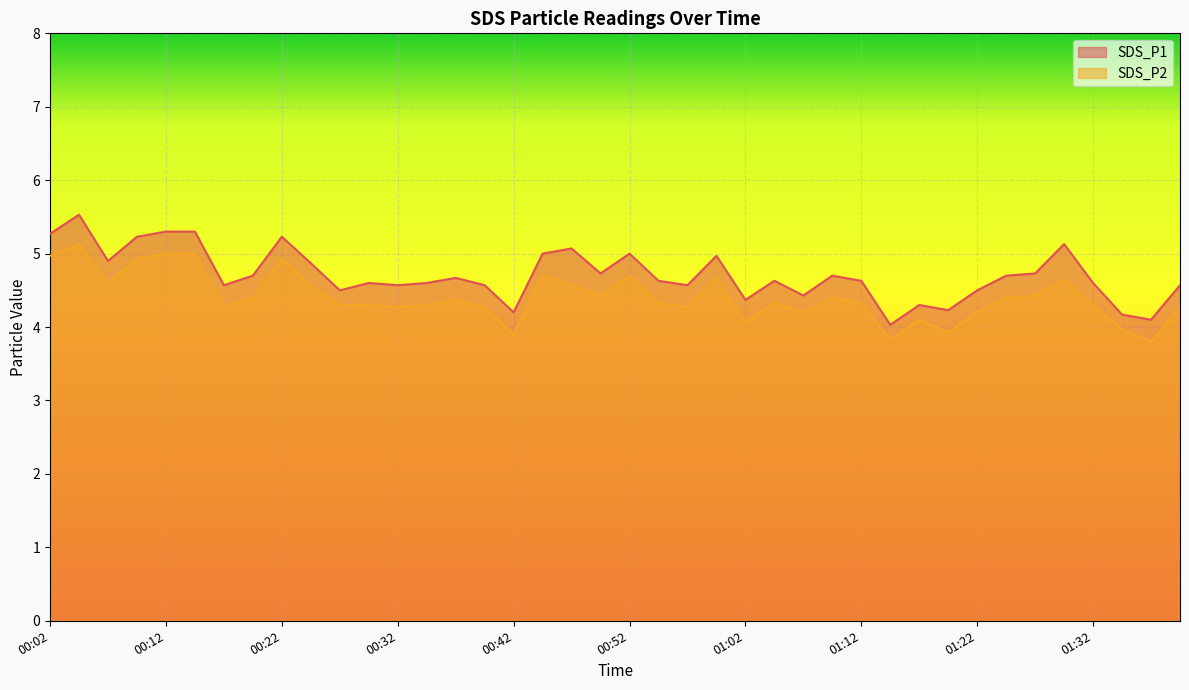

Which has a higher value, 01:37 or 01:02?

01:02